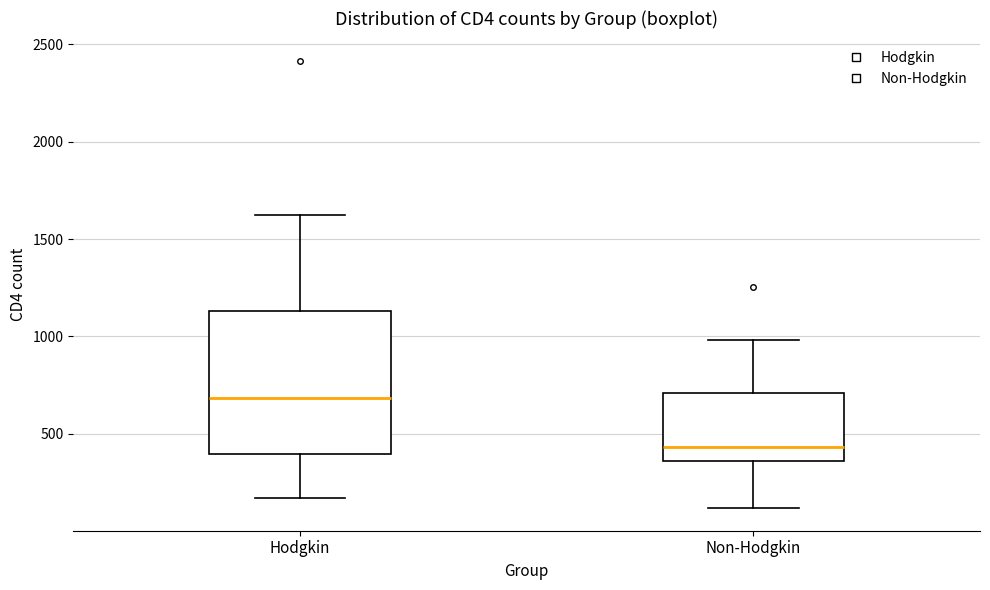

Comparing the boxes themselves (not the whiskers), which one is the tallest?

Hodgkin